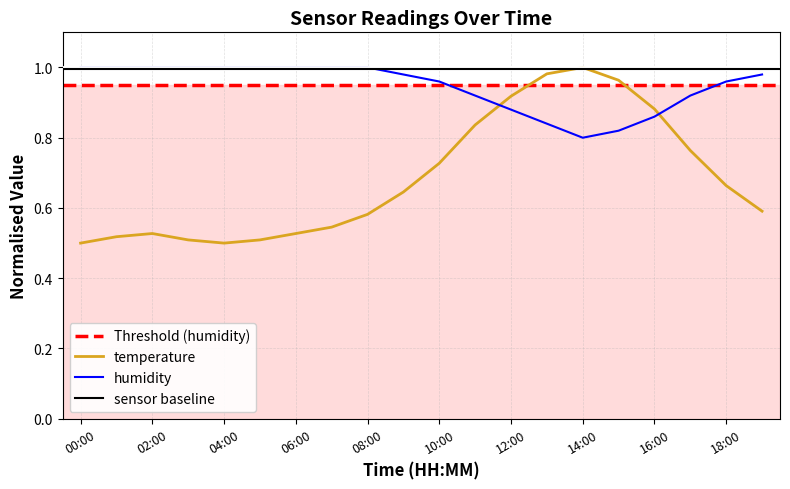

Reading left to right, extract all data points from this chart.

temperature: 0.5	0.5	0.5	0.5	0.5	0.5	0.5	0.5	0.6	0.6	0.7	0.8	0.9	1.0	1.0	1.0	0.9	0.8	0.7	0.6
humidity: 1.0	1.0	1.0	1.0	1.0	1.0	1.0	1.0	1.0	1.0	1.0	0.9	0.9	0.8	0.8	0.8	0.9	0.9	1.0	1.0